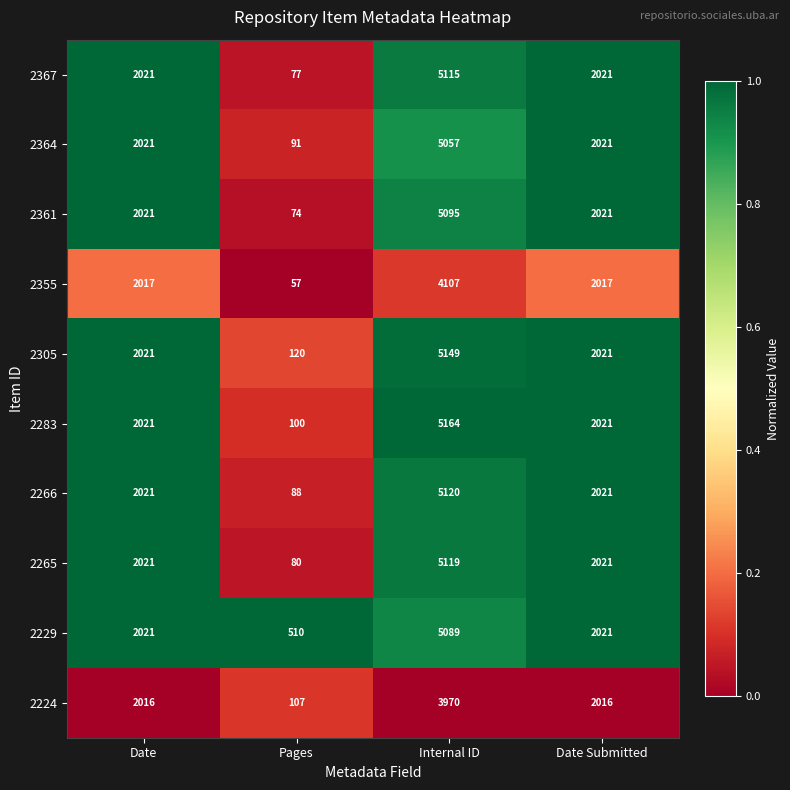

The 2229 series shows 5089 at Internal ID. True or false?

True